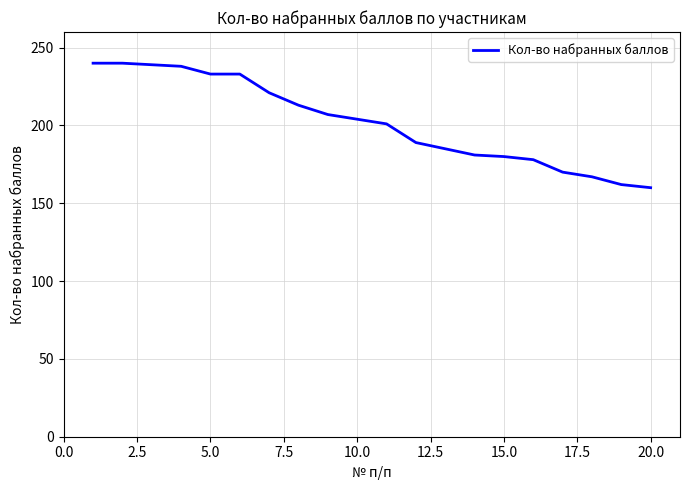

What is the minimum value shown in the chart?

160